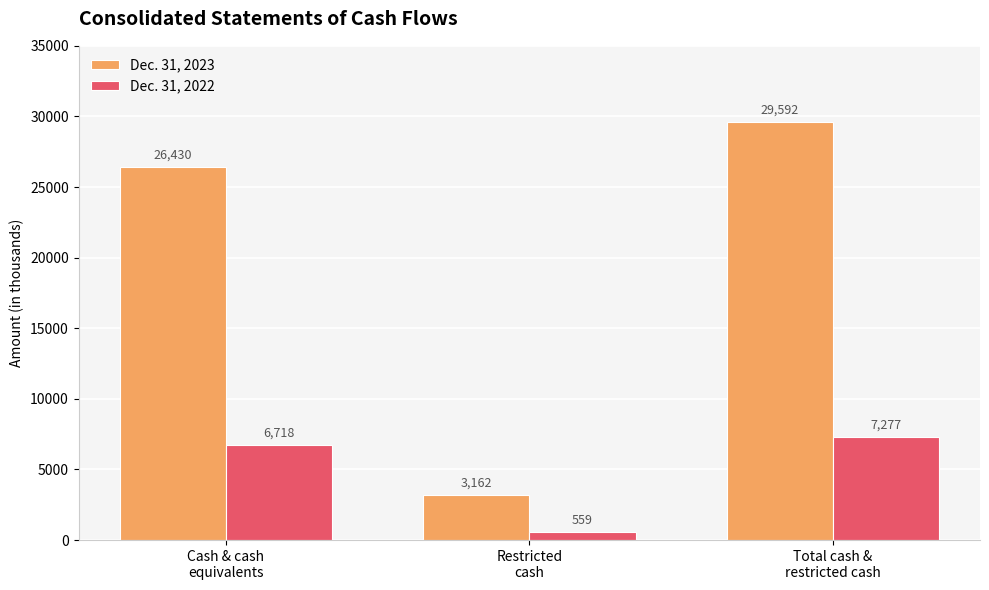

How many bars are there in each group?

2